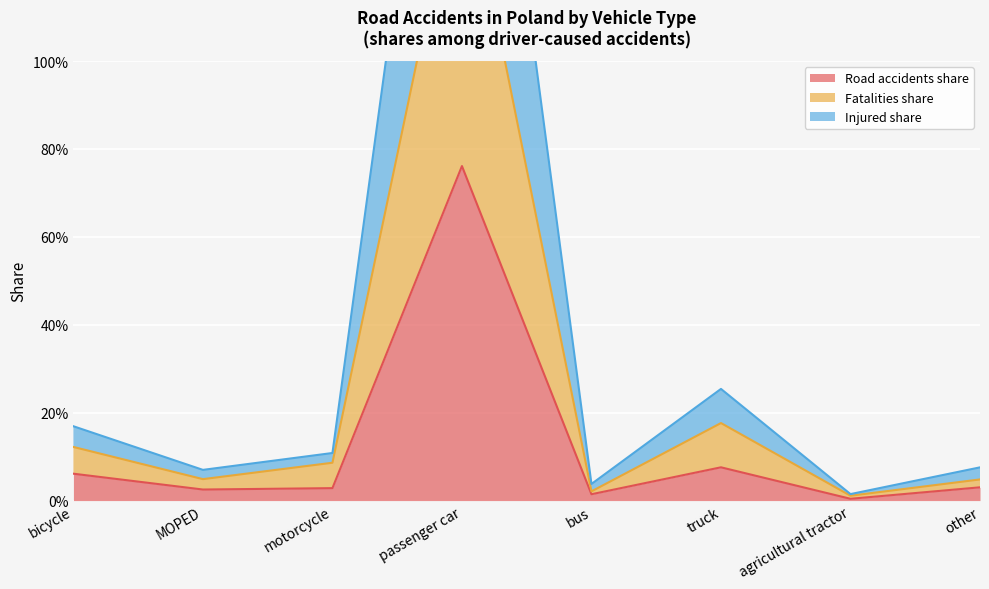

Which series has the widest spread of values?

Injured share